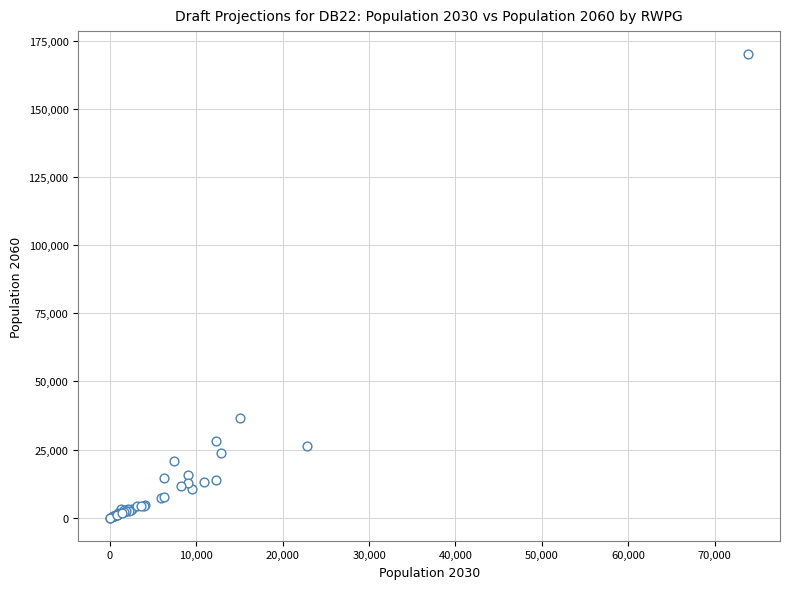

What Y value in the scatter plot is closest to 85080?

36439